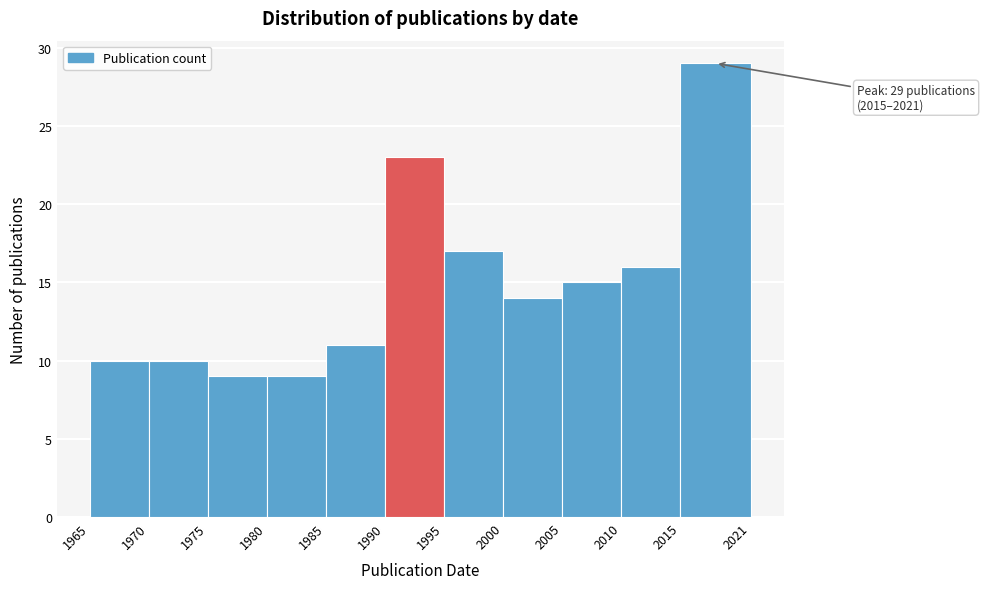

Which range on the x-axis has the tallest bar?

2015 to 2021